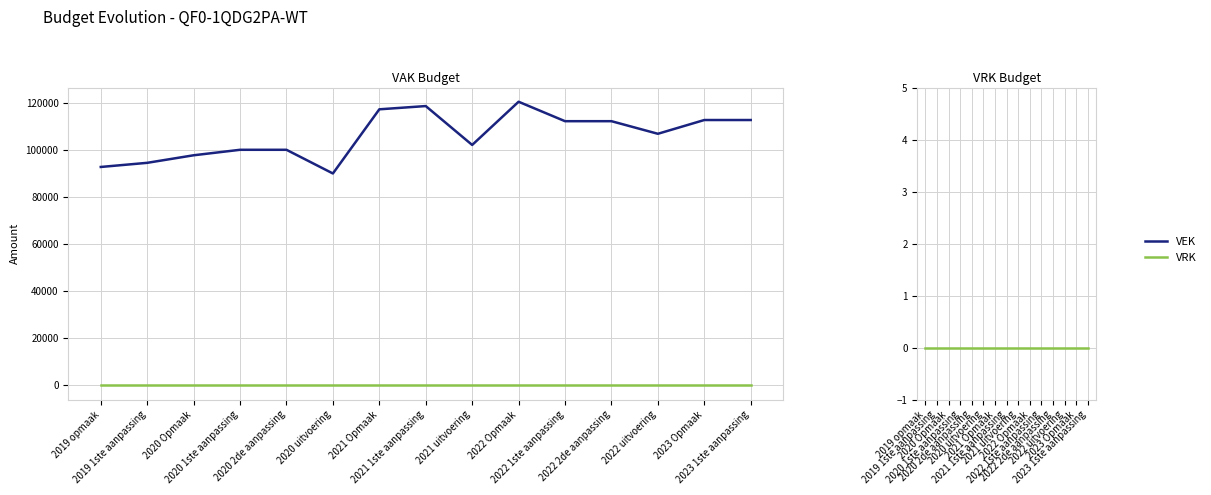

Which series has the largest range (max minus min)?

VEK